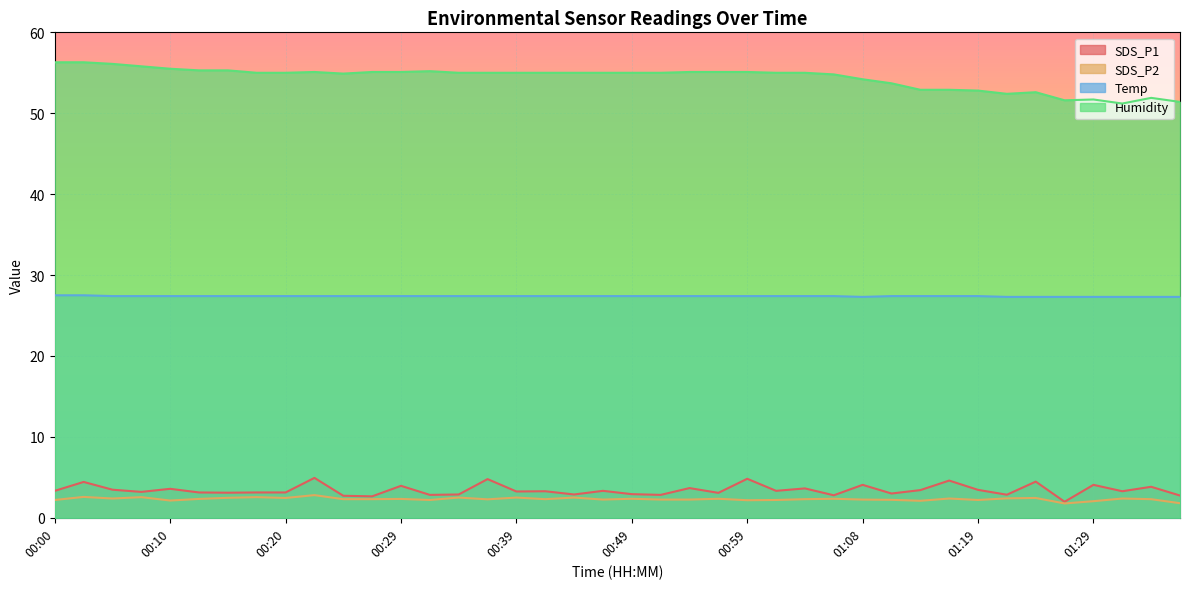

At 00:49, list the series in order from largest to smallest.

Humidity, Temp, SDS_P1, SDS_P2